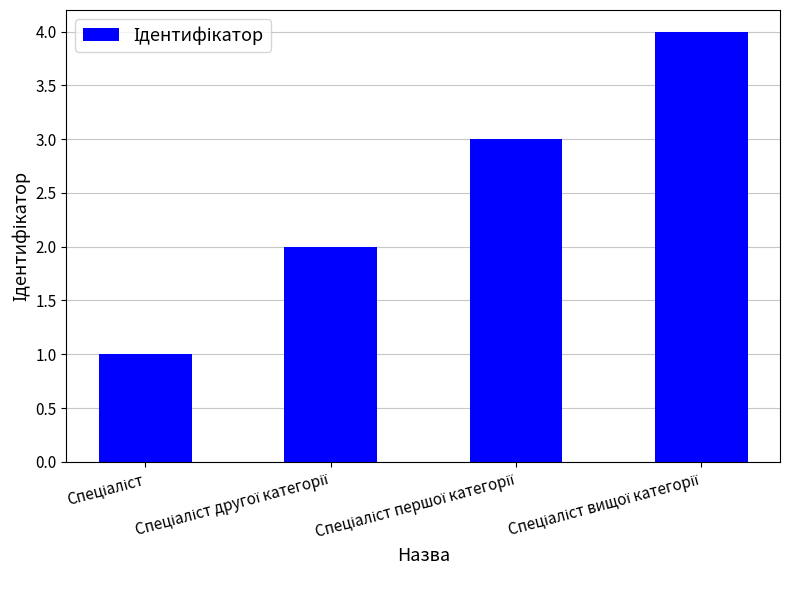

How many data points does each series have?

4